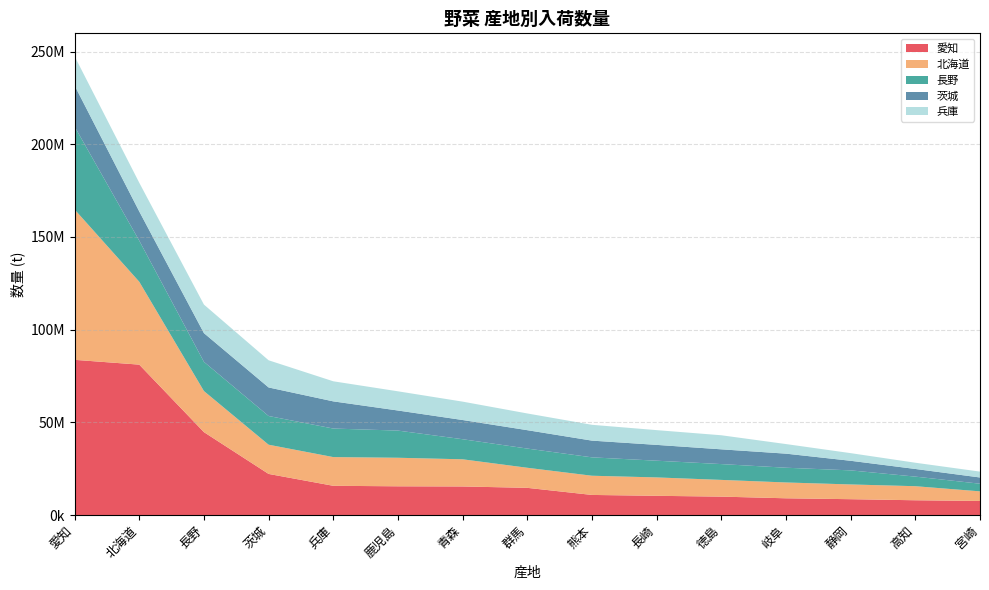

Reading left to right, what are all the values shown in this chart?

愛知: 83710092	81122278	44707517	22164883	15758690	15489042	15399171	14657701	10829135	10356742	9921419	9020878	8534357	7956164	7588146
北海道: 81122278	44707517	22164883	15758690	15489042	15399171	14657701	10829135	10356742	9921419	9020878	8534357	7956164	7588146	5172962
長野: 44707517	22164883	15758690	15489042	15399171	14657701	10829135	10356742	9921419	9020878	8534357	7956164	7588146	5172962	4122337
茨城: 22164883	15758690	15489042	15399171	14657701	10829135	10356742	9921419	9020878	8534357	7956164	7588146	5172962	4122337	3363322
兵庫: 15758690	15489042	15399171	14657701	10829135	10356742	9921419	9020878	8534357	7956164	7588146	5172962	4122337	3363322	3168048